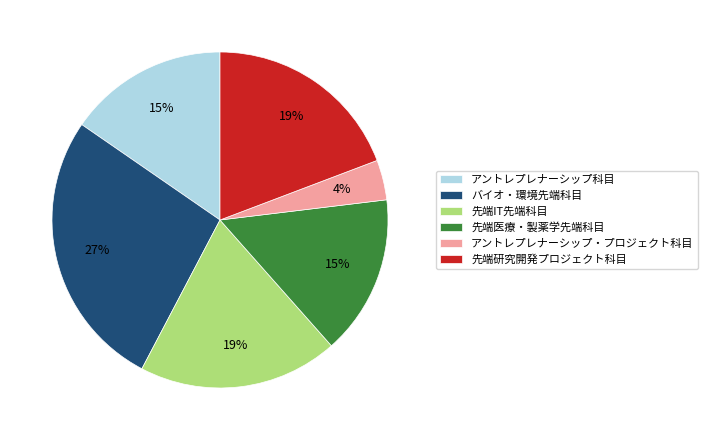

To the nearest percent, what portion does バイオ・環境先端科目 represent?

27%